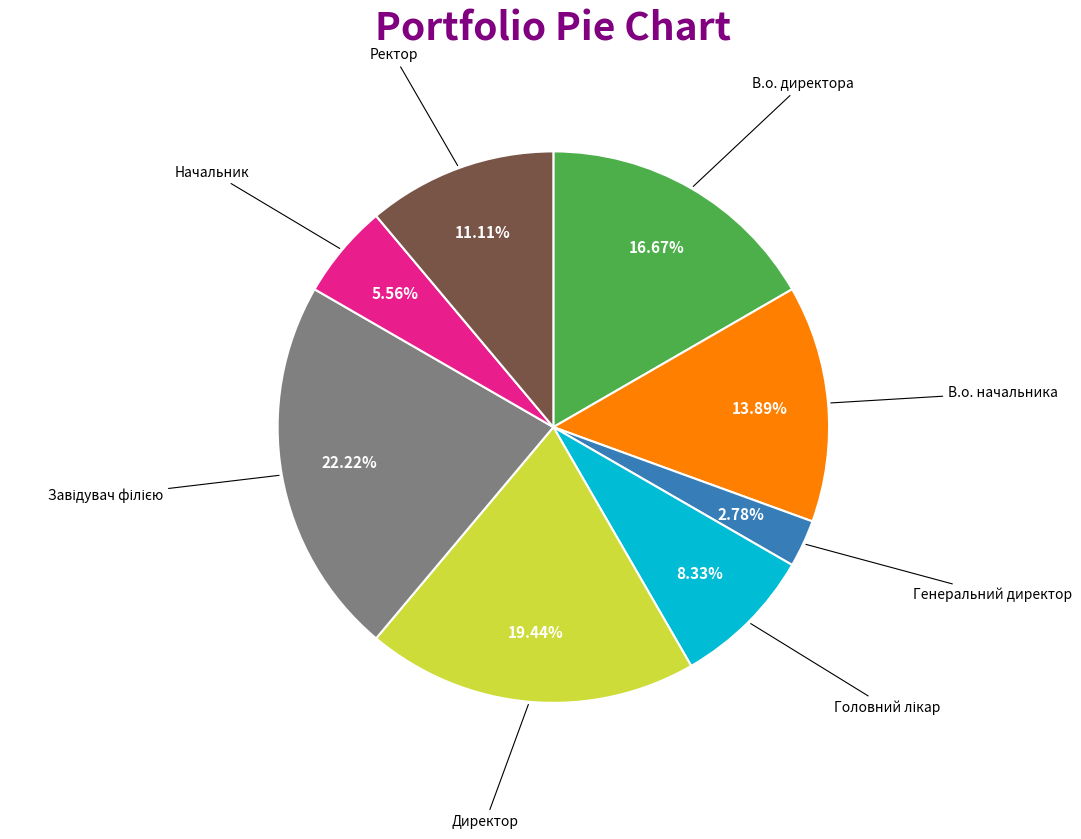

Is the sum of Ректор and В.о. директора greater than half?

No